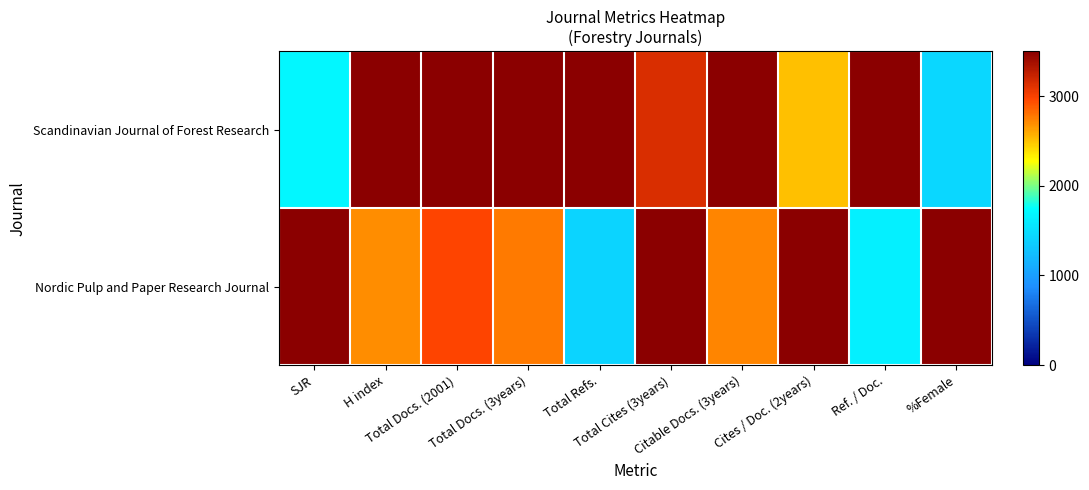

Count the number of data series in this chart.

2